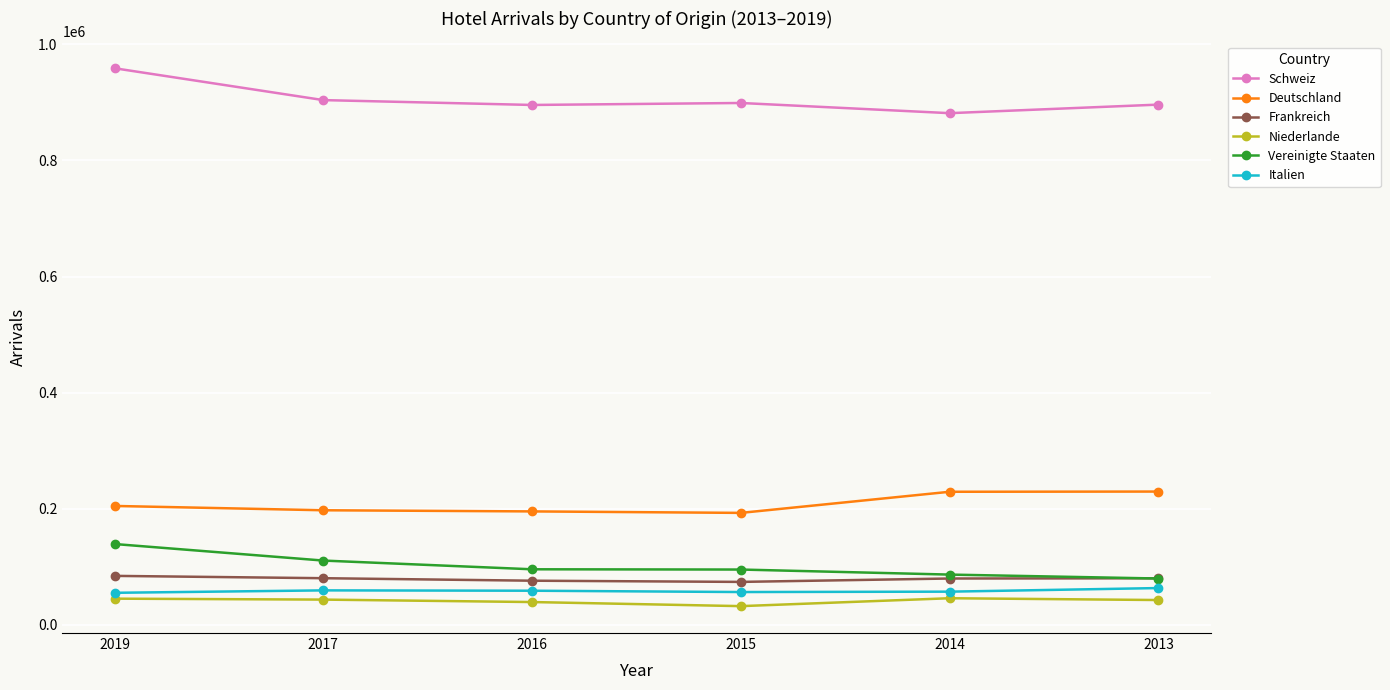

What is the difference between the maximum and minimum values in the Vereinigte Staaten series?

59417